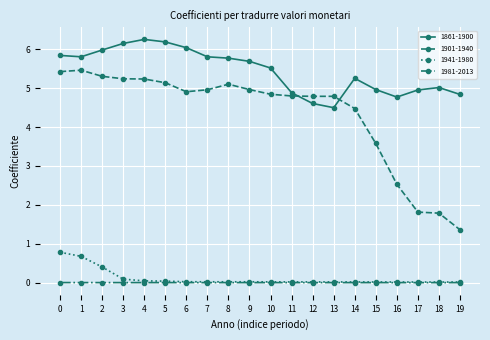

True or false: 1941-1980 and 1901-1940 intersect in this chart.

False